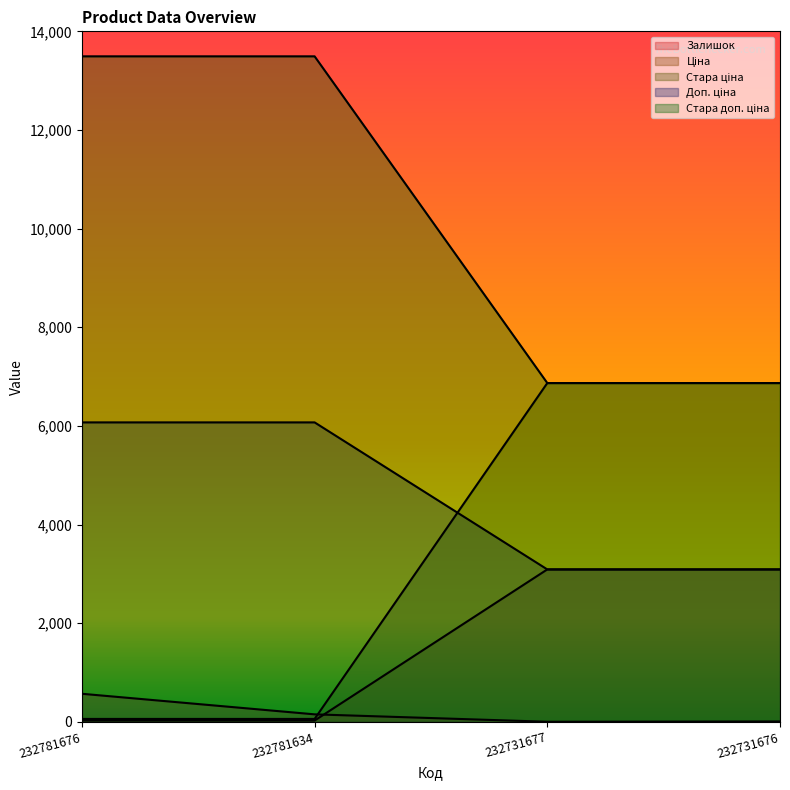

True or false: Доп. ціна and Залишок intersect in this chart.

False